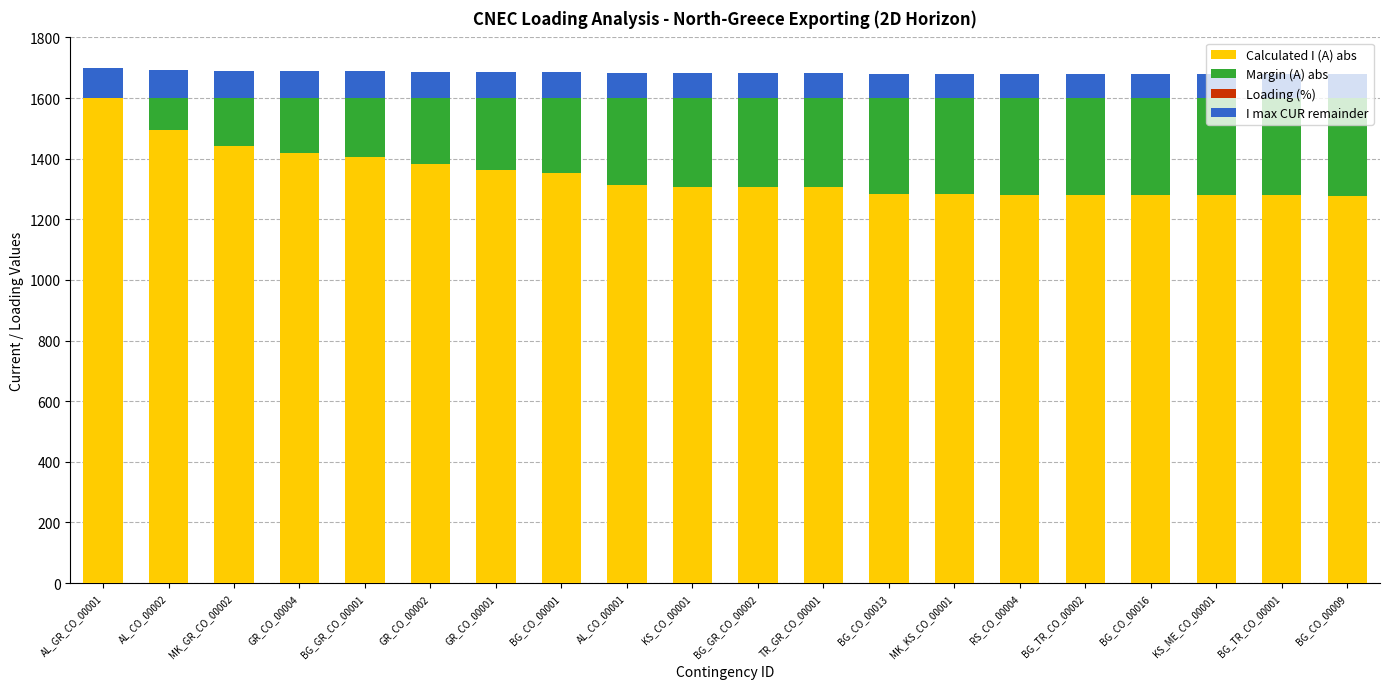

True or false: Margin (A) abs has a value of 321 at RS_CO_00004.

True